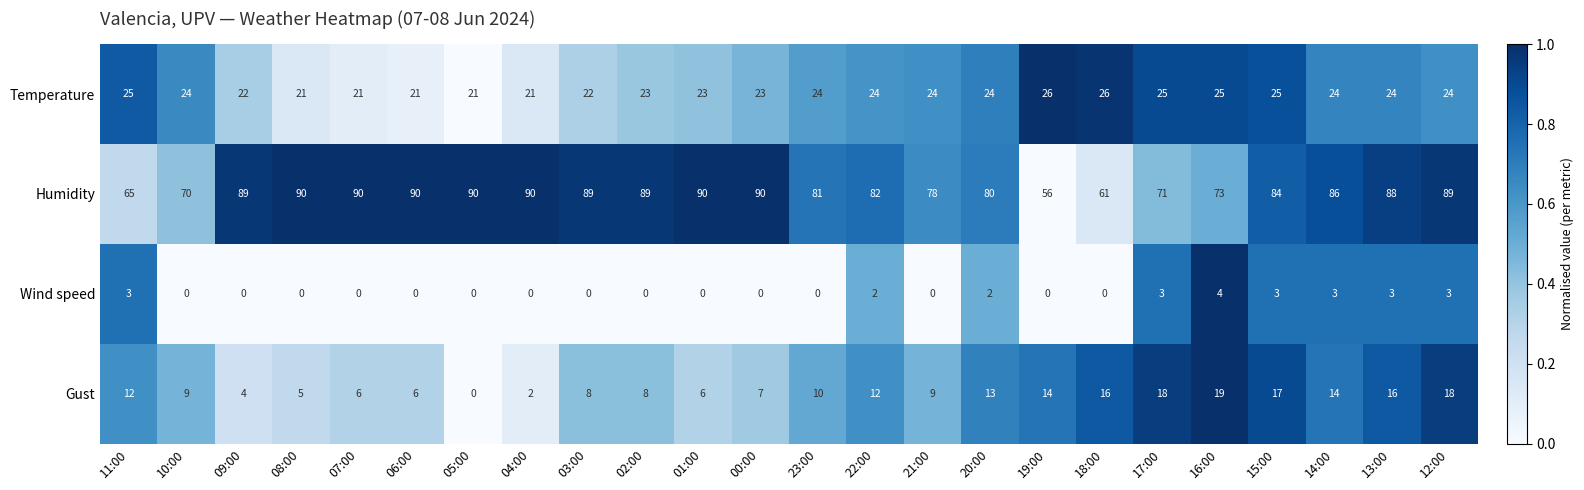

What is the maximum value shown in the chart?

90